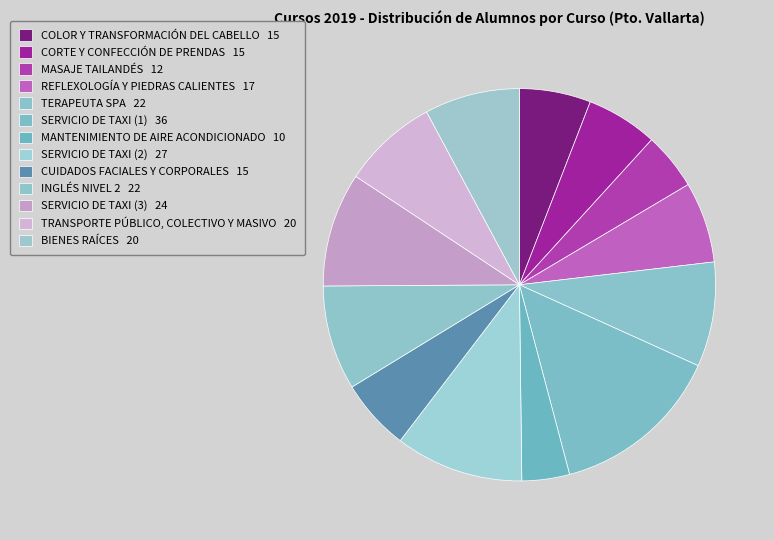

Is it true that COLOR Y TRANSFORMACIÓN DEL CABELLO is 14% of the pie?

False